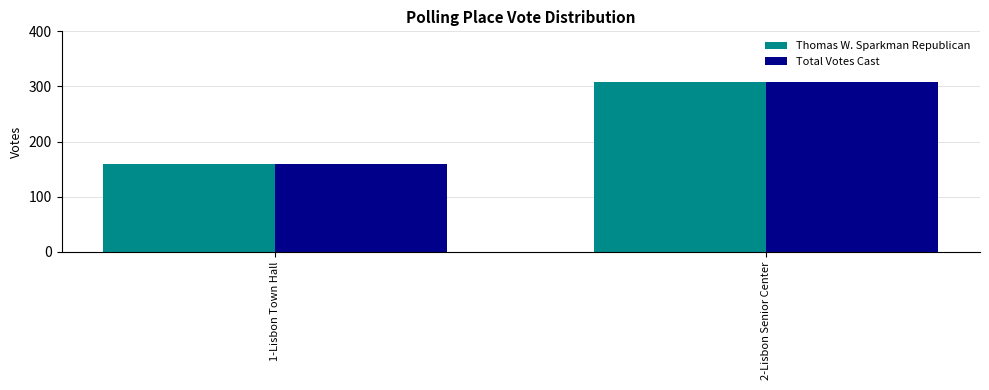

How many data points in Total Votes Cast are less than 309?

1